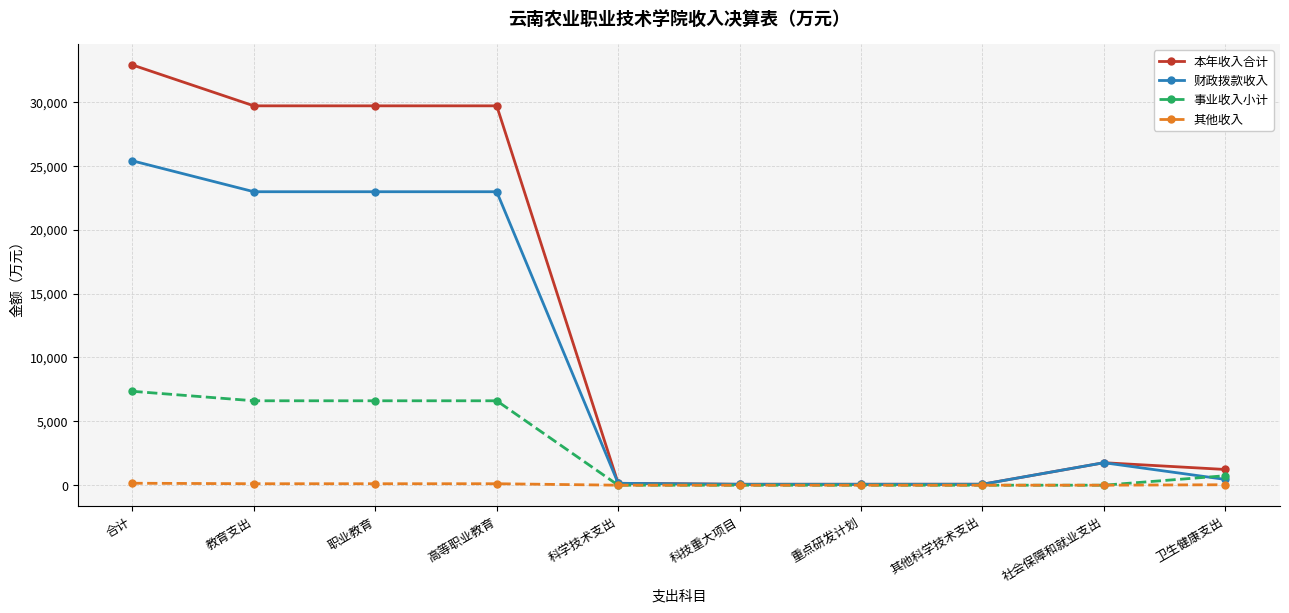

Rank the series by their maximum value, from highest to lowest.

本年收入合计, 财政拨款收入, 事业收入小计, 其他收入